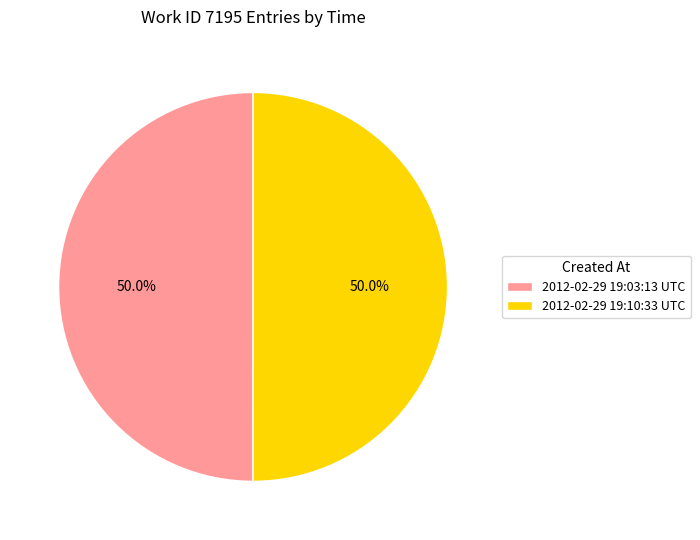

Count the number of slices in the pie.

2